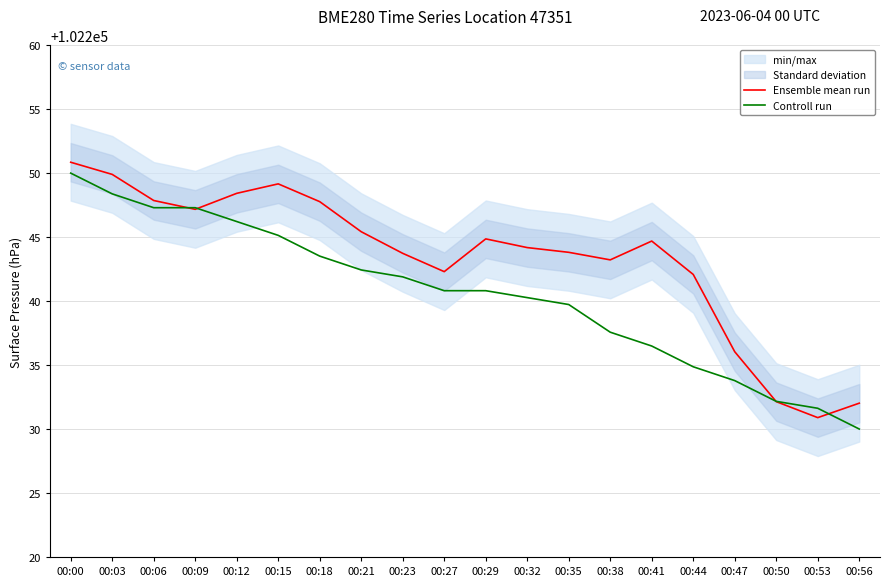

What is the approximate value of Controll run at 00:23?

102241.9